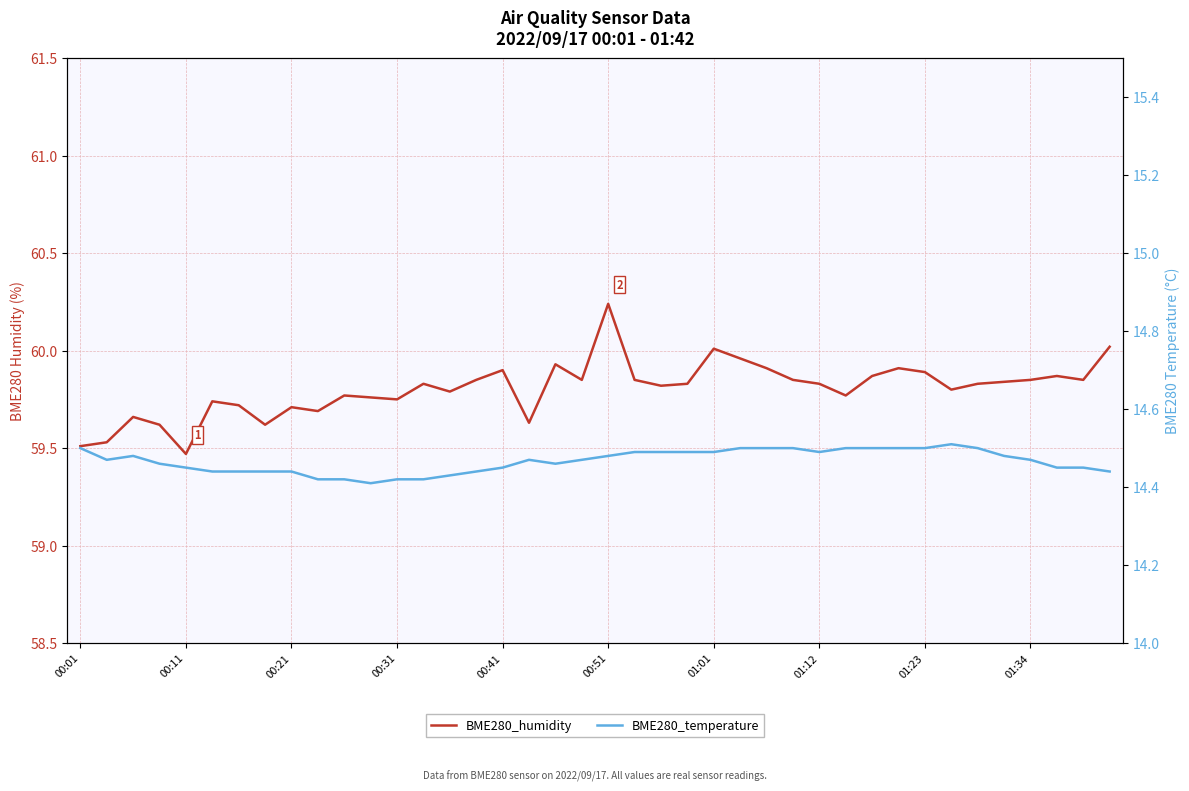

In BME280_humidity, how many points are higher than both neighbors (excluding endpoints)?

11